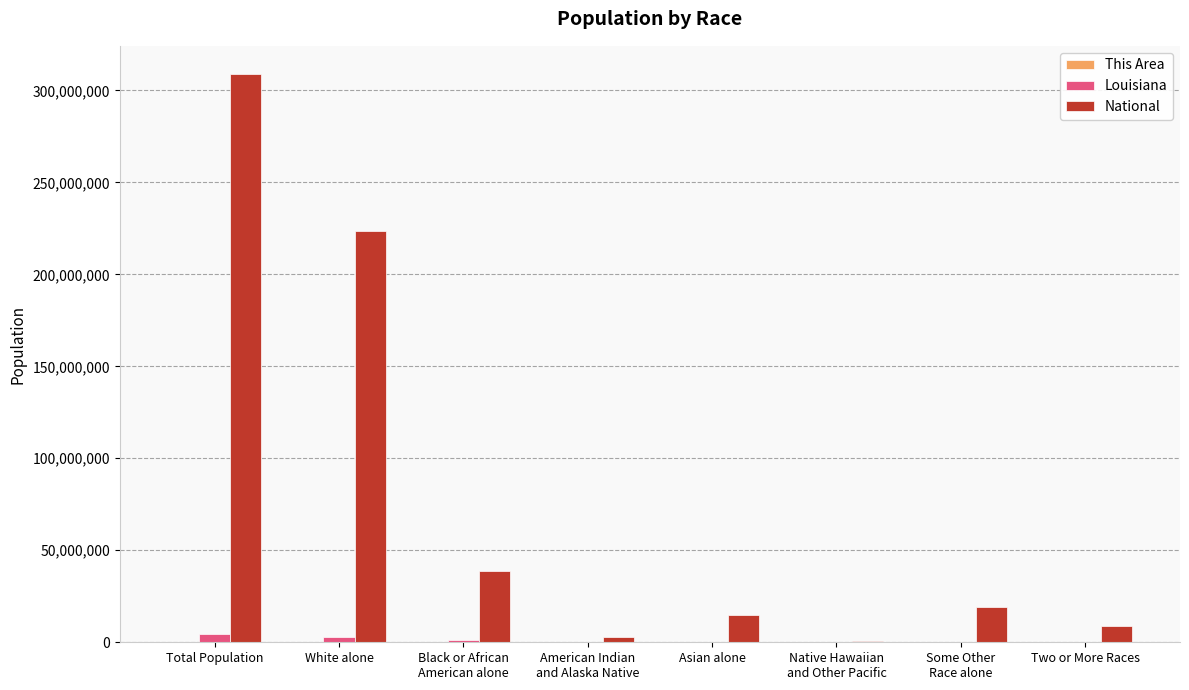

At which category does the chart reach its peak across all series?

Total Population